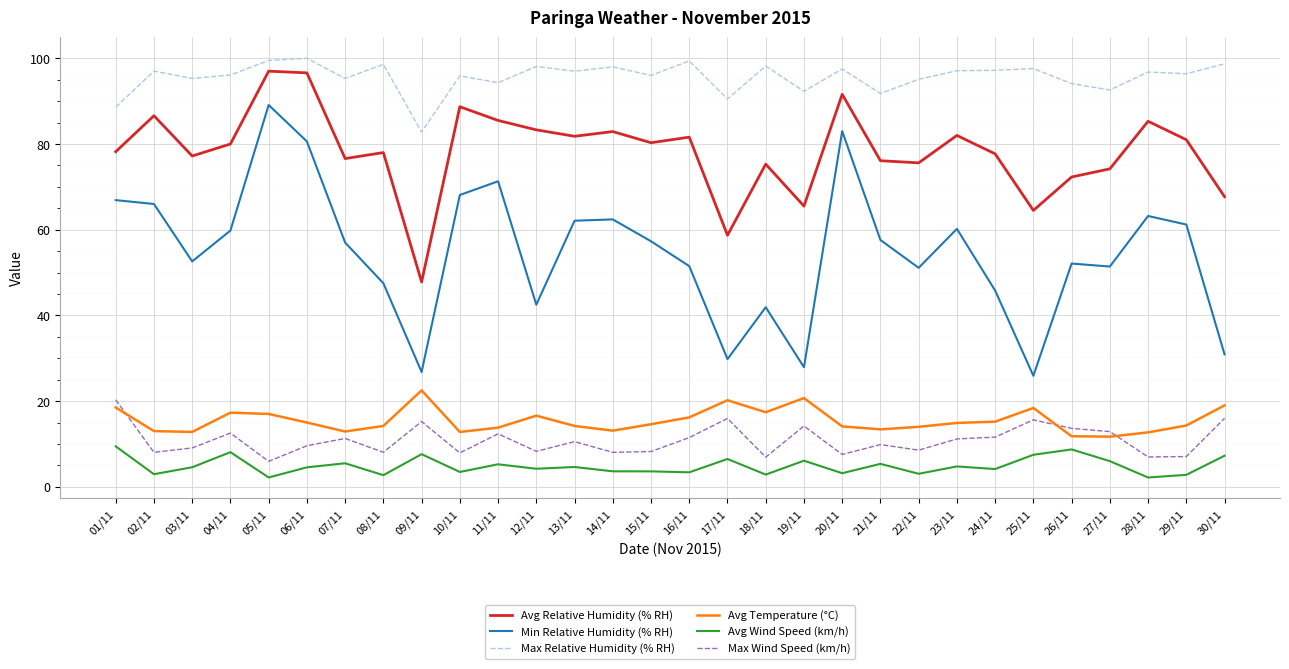

Which series has the largest range (max minus min)?

Min Relative Humidity (% RH)